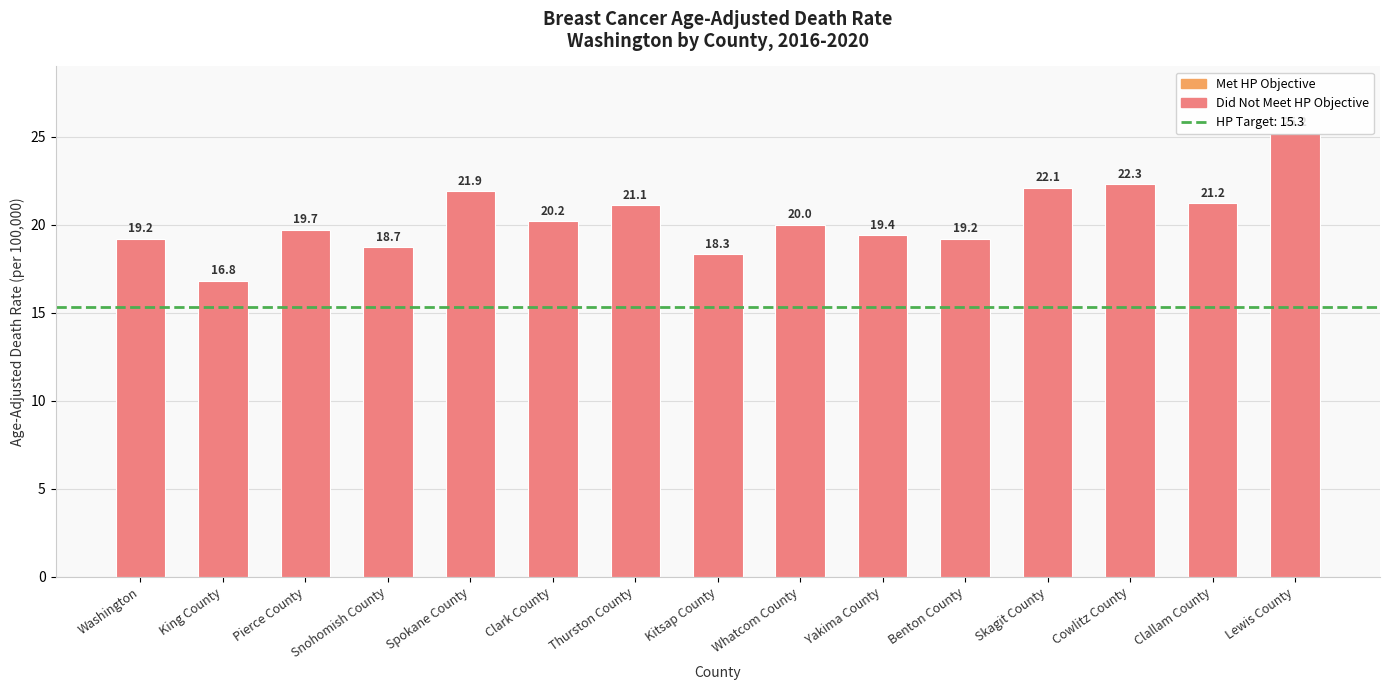

What is the label of the 14th bar from the right?

King County